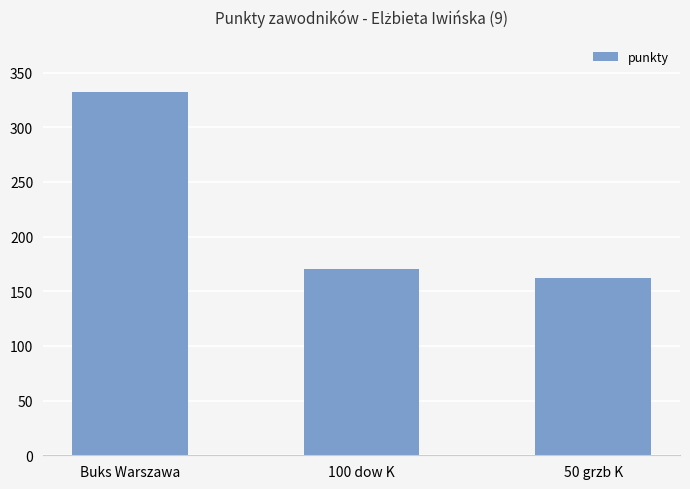

Which label corresponds to the largest value in the chart?

Buks Warszawa